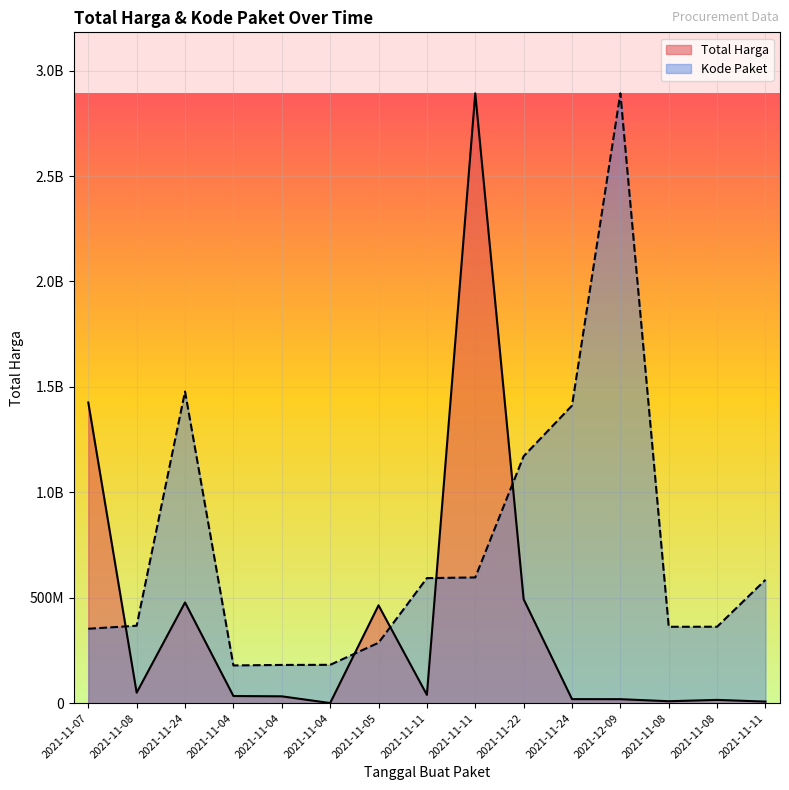

What is the label of the 8th point from the right?

2021-11-11